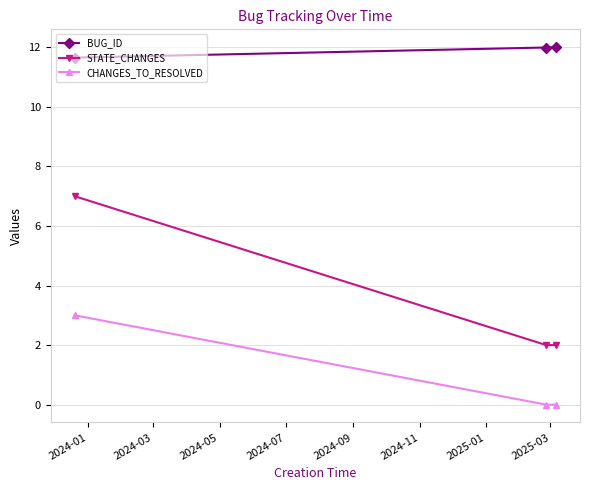

Reading right to left, list all the values displayed in this chart.

BUG_ID: 12.0	12.0	11.7
STATE_CHANGES: 2.0	2.0	7.0
CHANGES_TO_RESOLVED: 0.0	0.0	3.0